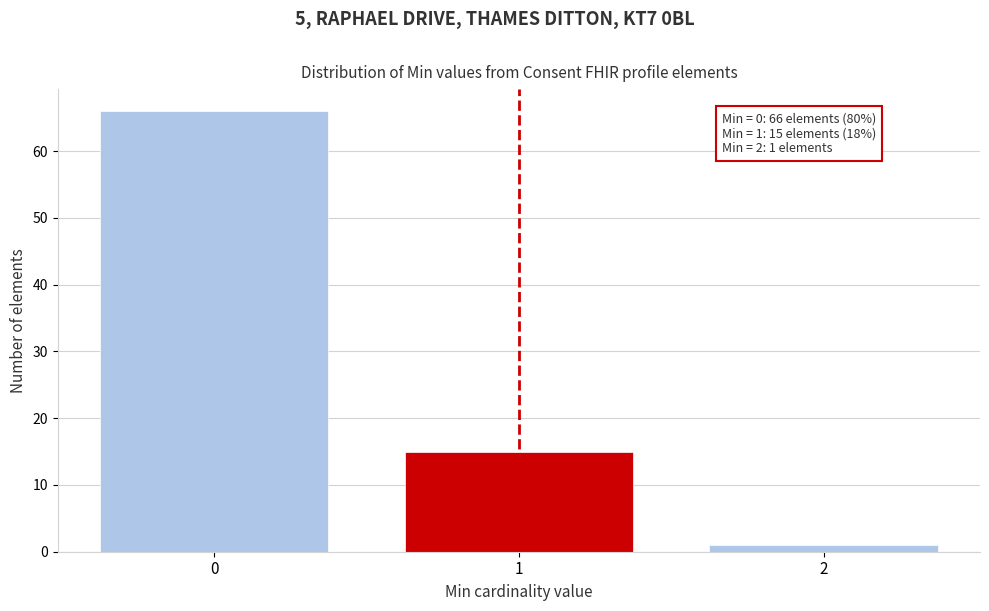

Reading right to left, what are all the values shown in this chart?

1	15	66